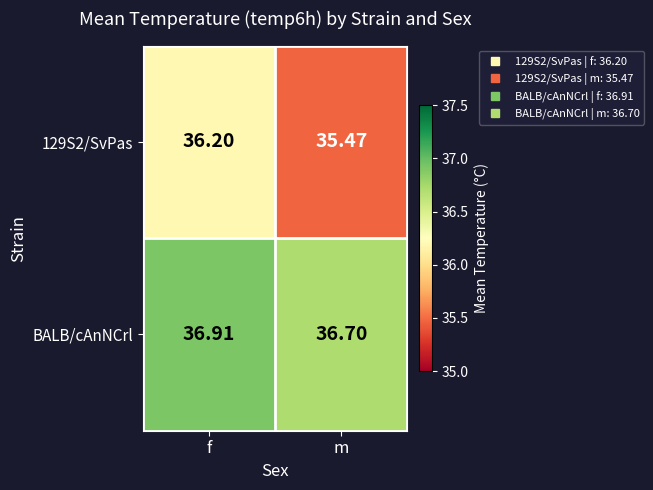

At which category does the chart reach its minimum across all series?

m